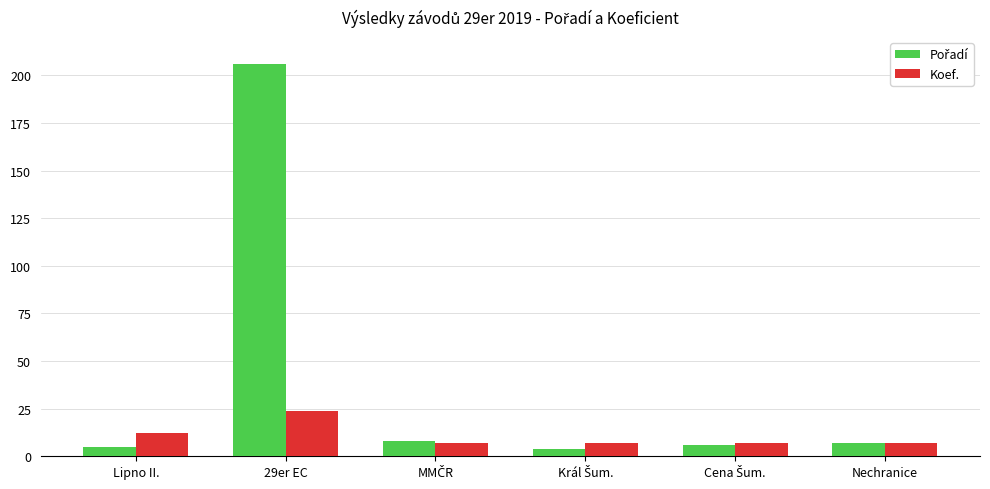

What is the difference between the maximum and minimum values in the Koef. series?

17